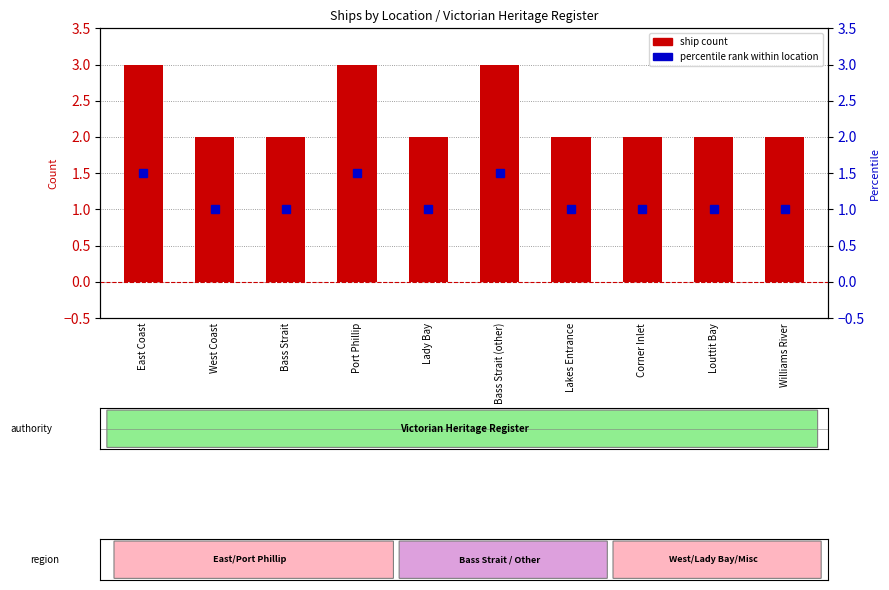

Between East Coast and Bass Strait, which is larger?

East Coast